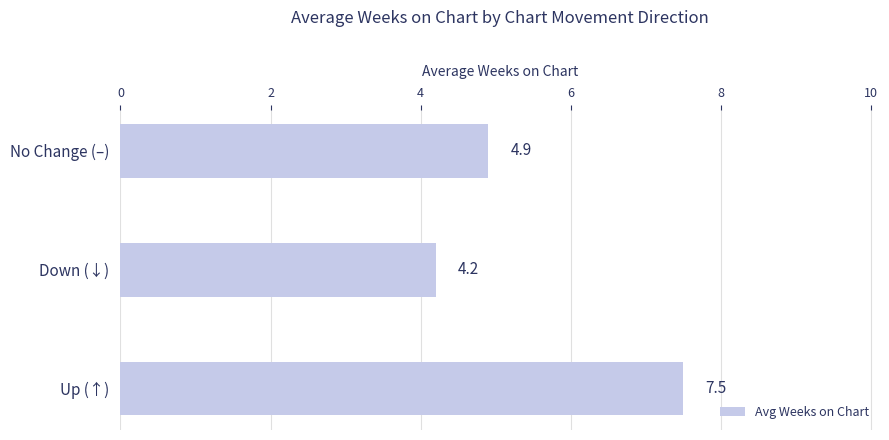

True or false: the data shows 4.9 at No Change (–).

True